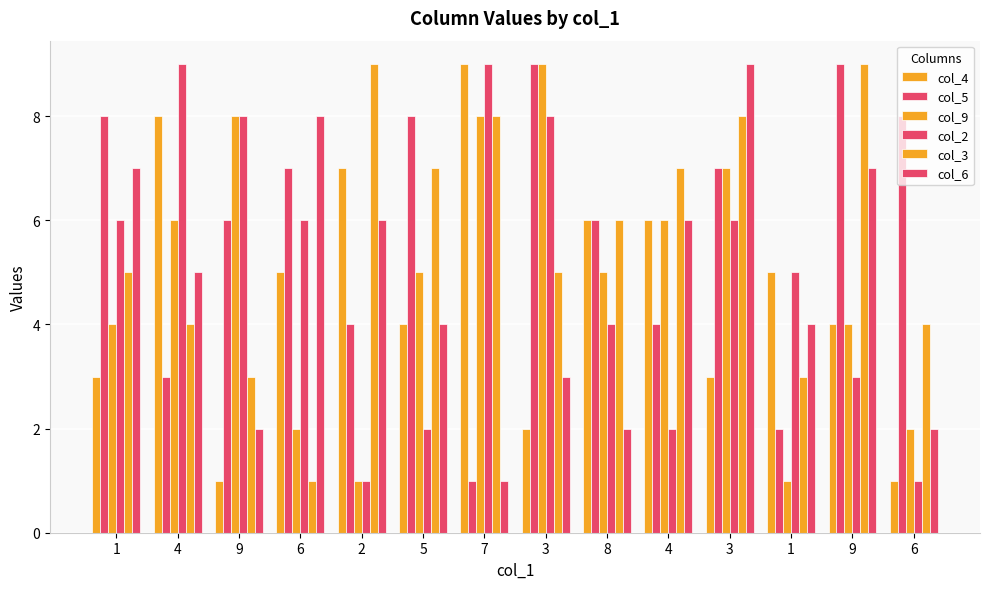

Is the value of col_9 at 7 greater than the value of col_4 at 4?

No